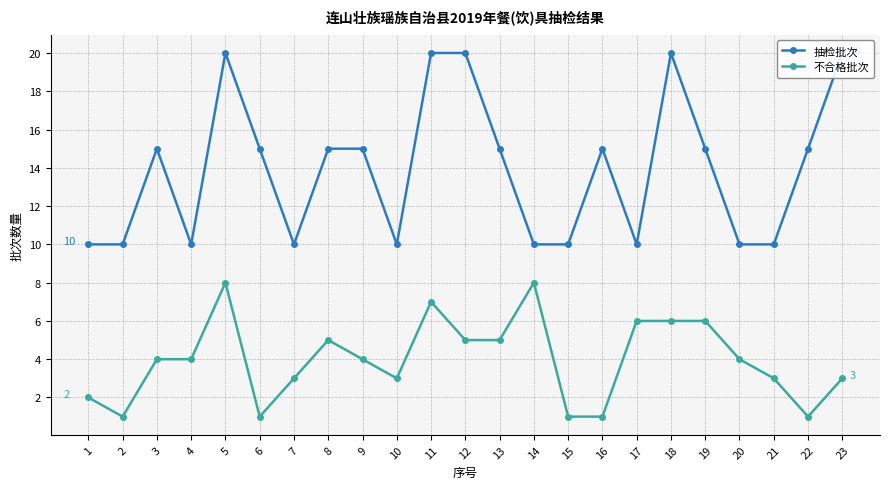

Which series changed the most between 2 and 21?

不合格批次